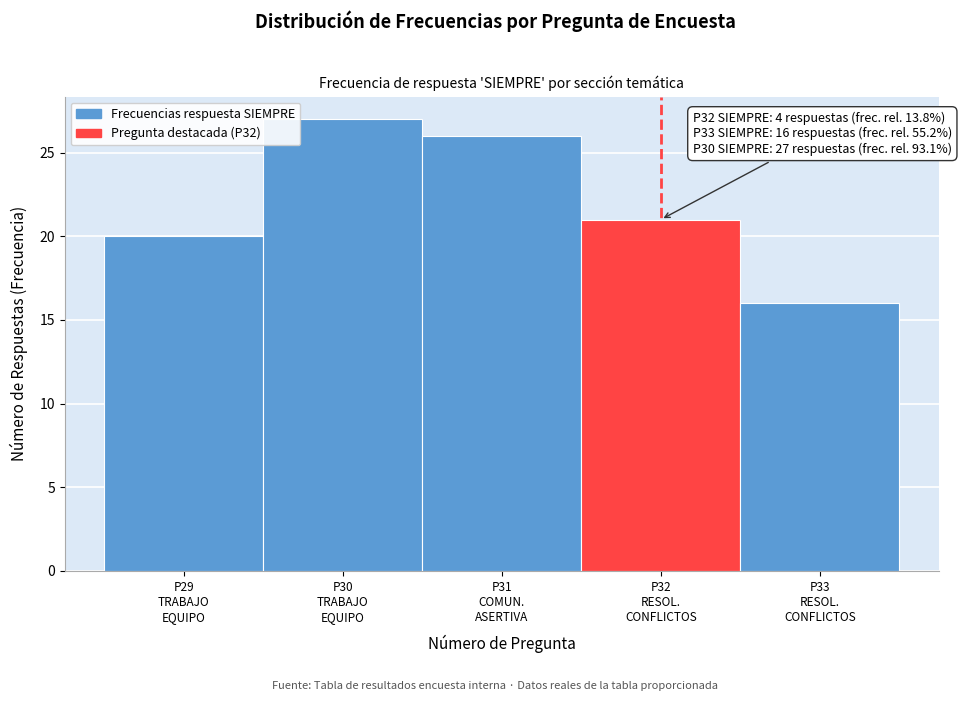

Reading left to right, extract all data points from this chart.

20	27	26	21	16